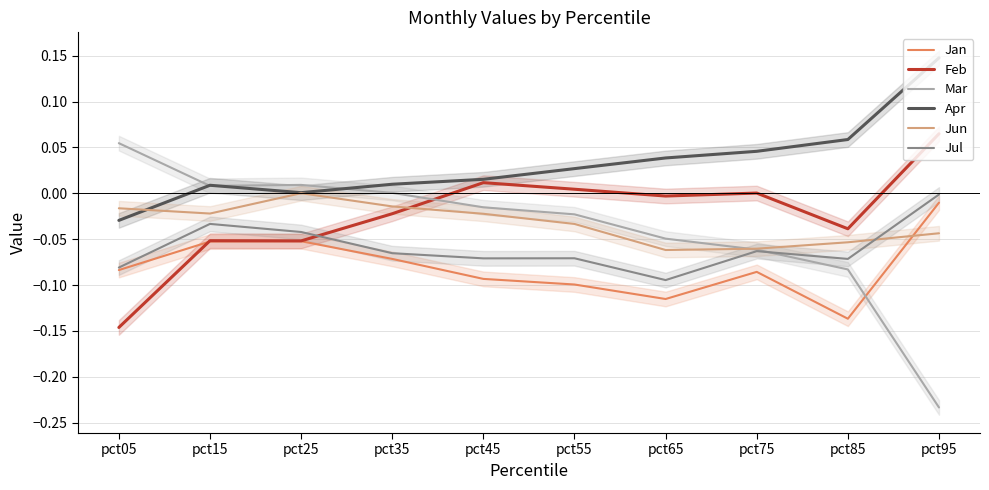

True or false: Jun and Jul cross at least once.

True